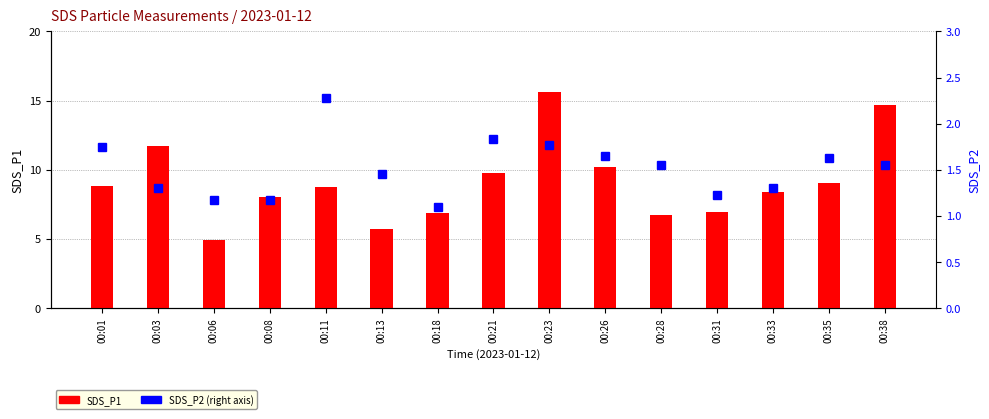

Reading left to right, list all the values displayed in this chart.

SDS_P1: 00:01=8.8	00:03=11.8	00:06=4.9	00:08=8.1	00:11=8.7	00:13=5.8	00:18=6.9	00:21=9.8	00:23=15.6	00:26=10.2	00:28=6.7	00:31=7.0	00:33=8.4	00:35=9.1	00:38=14.7
SDS_P2: 00:01=1.8	00:03=1.3	00:06=1.2	00:08=1.2	00:11=2.3	00:13=1.4	00:18=1.1	00:21=1.8	00:23=1.8	00:26=1.6	00:28=1.6	00:31=1.2	00:33=1.3	00:35=1.6	00:38=1.6